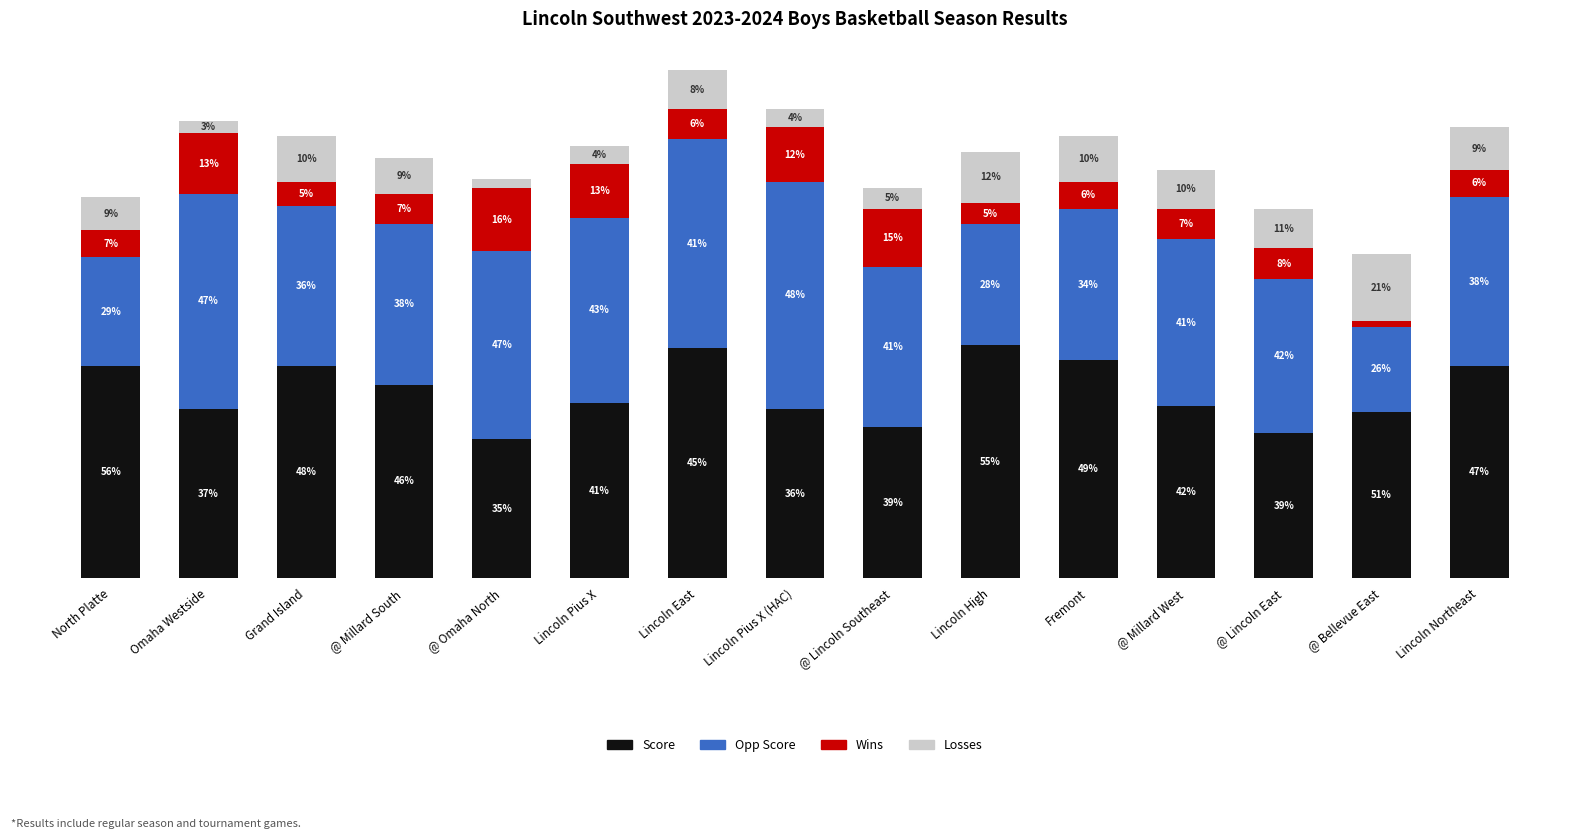

Where does the Score series first go above 58?

North Platte